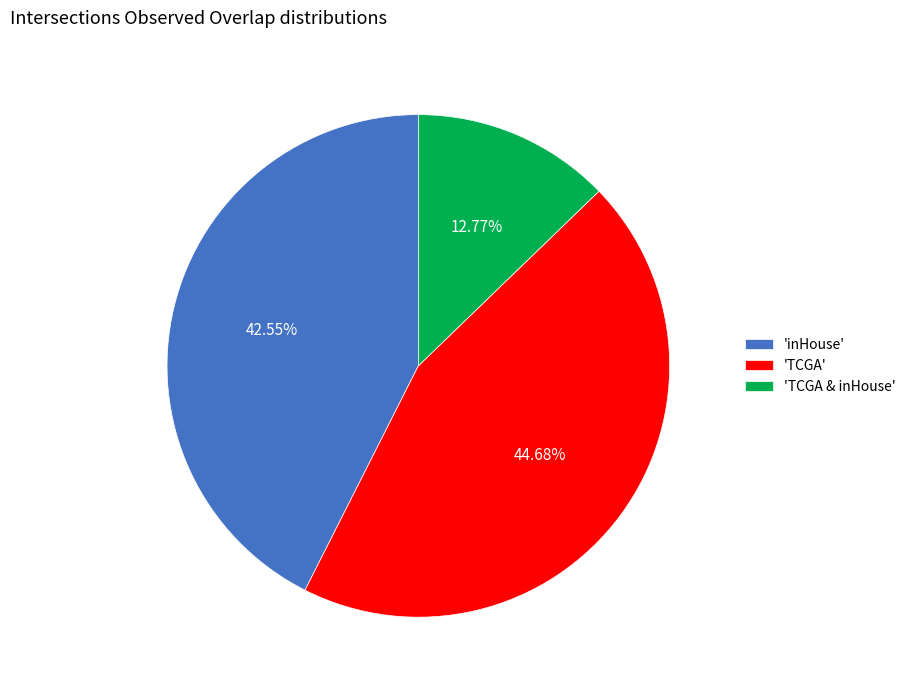

Between 'TCGA & inHouse' and 'TCGA', which is larger?

'TCGA'